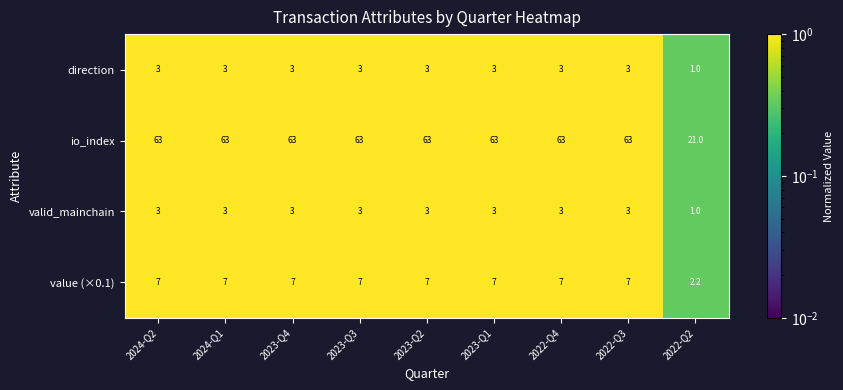

What is the greatest value displayed?

63.0